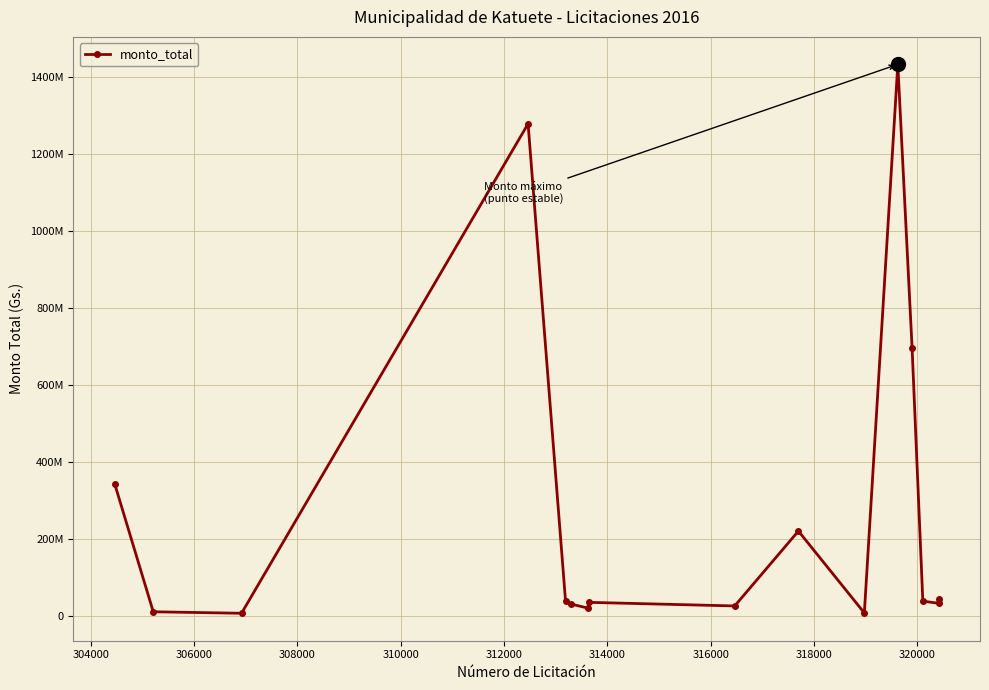

How many points are higher than both their immediate neighbors (excluding endpoints)?

4